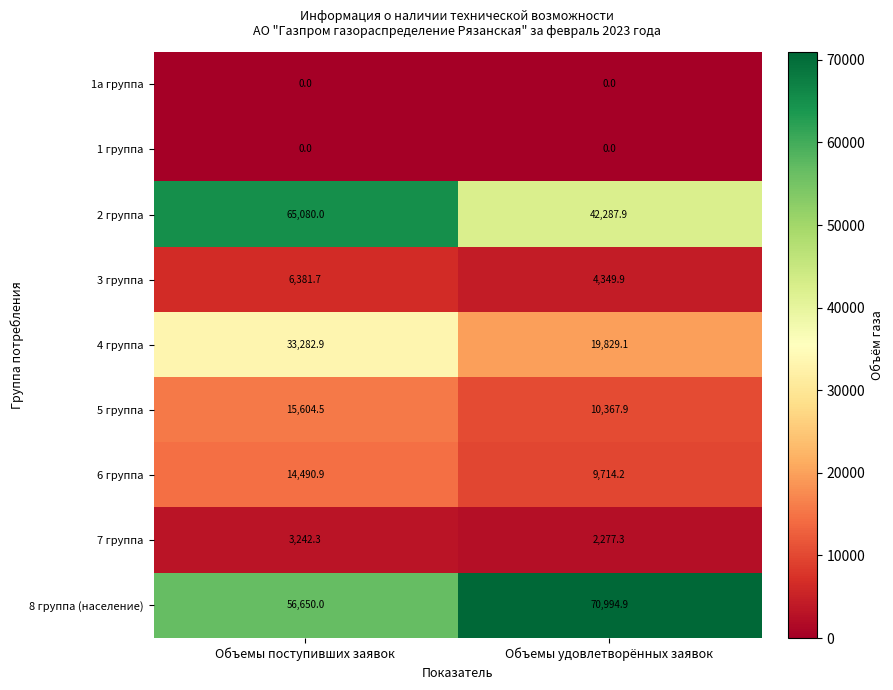

Count the number of categories in the chart.

2